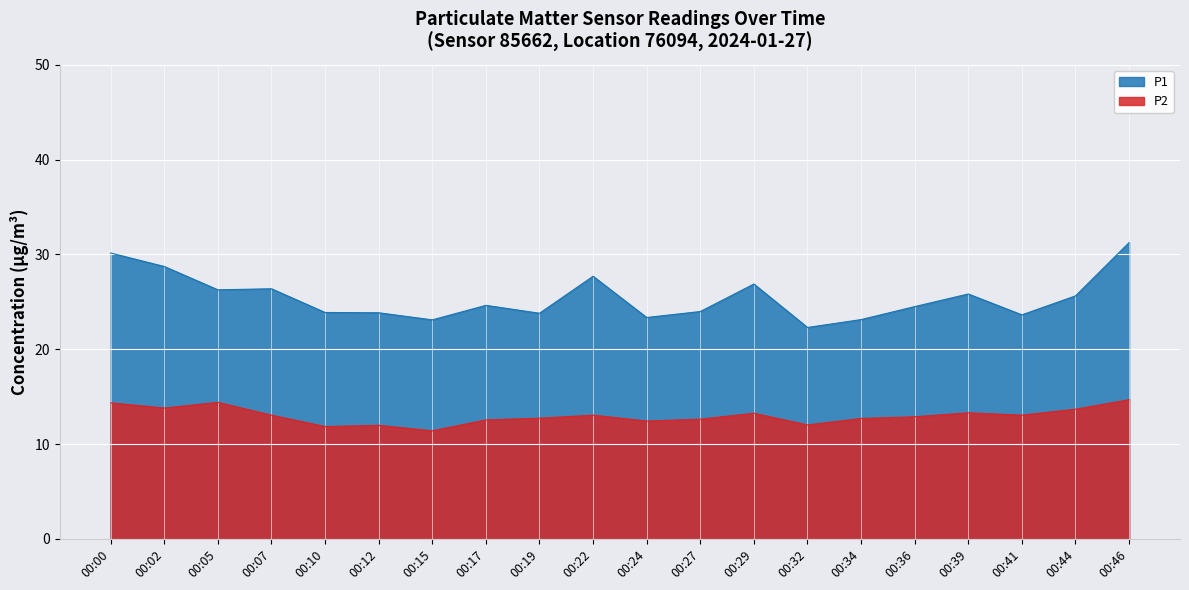

At which label is P2 closest to 13?

00:07